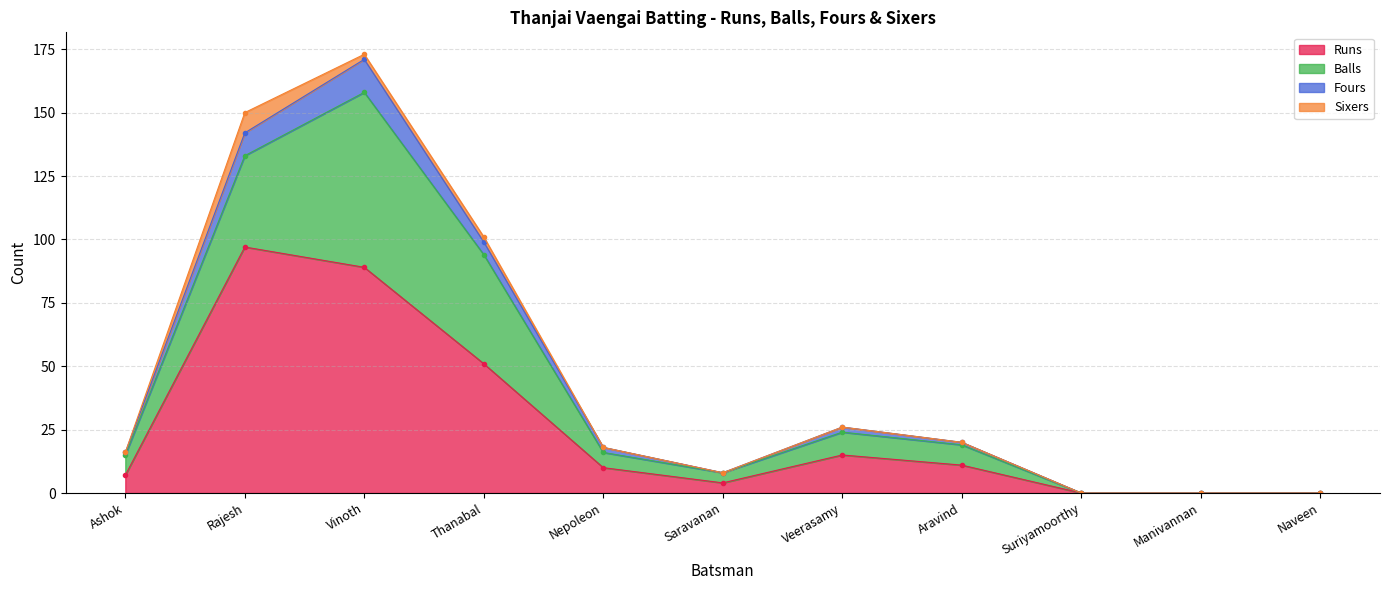

What is the highest value of the Runs series?

97